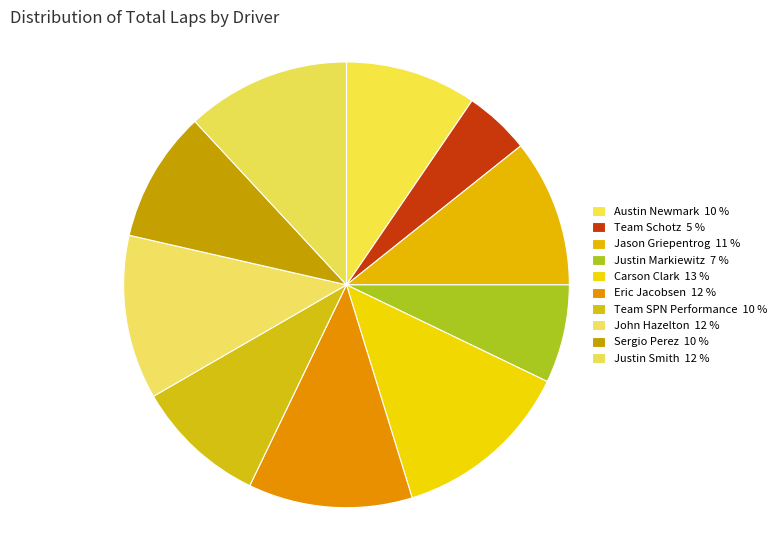

Which category has the biggest portion of the pie?

Carson Clark